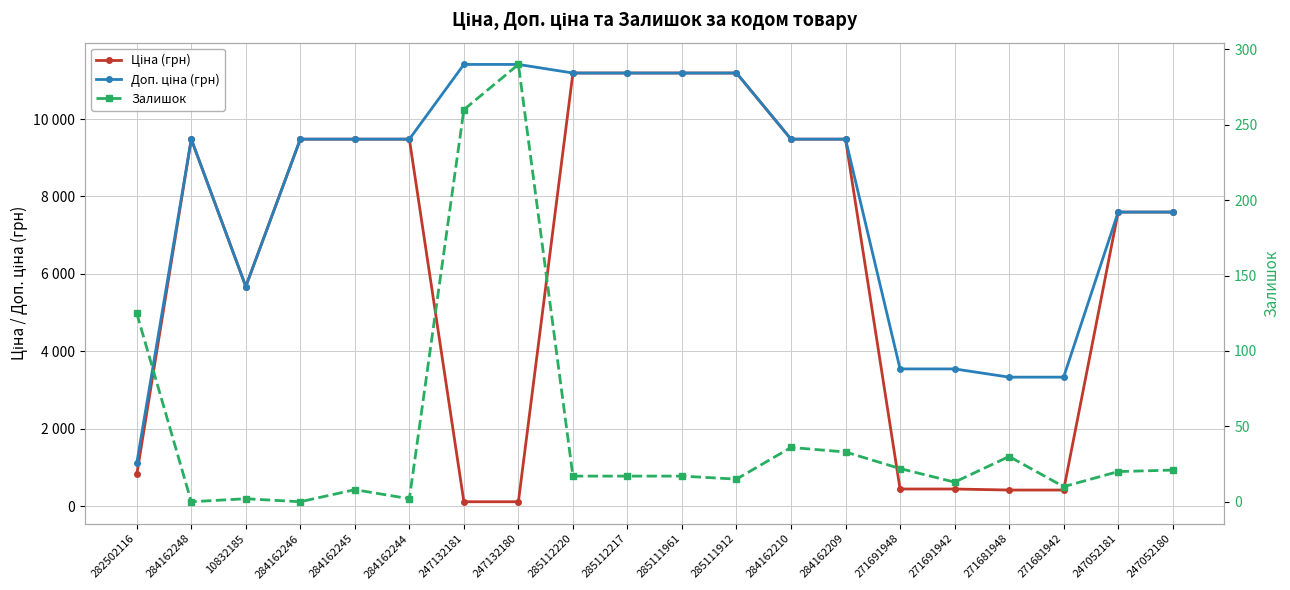

At which category does Доп. ціна (грн) reach its first local peak?

284162248